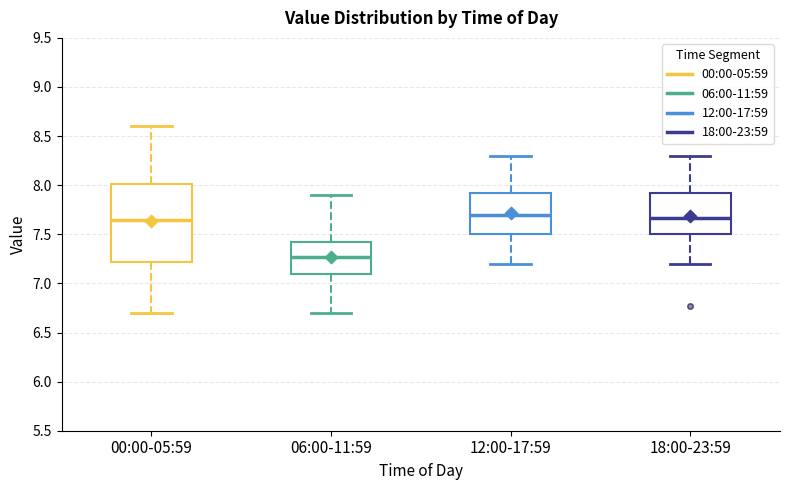

Which box has the lowest median line?

06:00-11:59